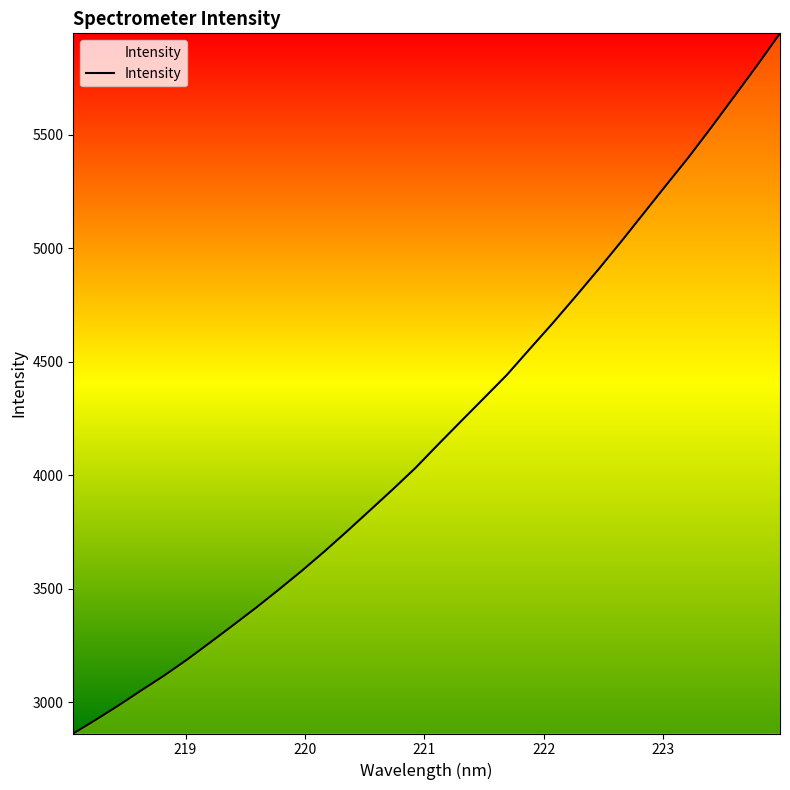

What is the minimum value shown in the chart?

2861.6